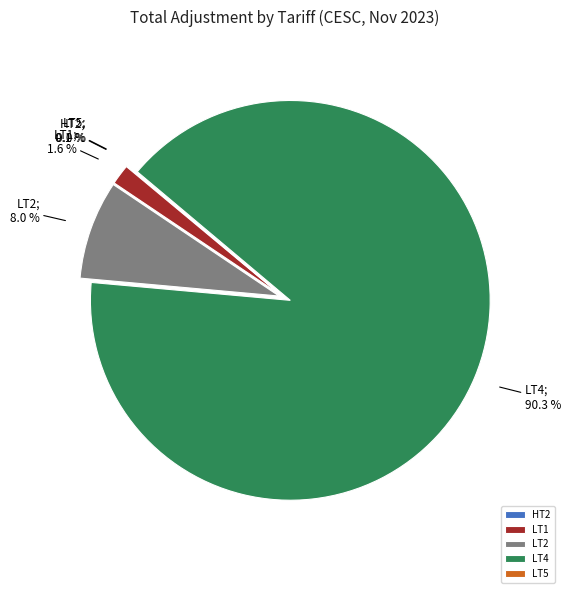

Does any single category account for the majority?

Yes